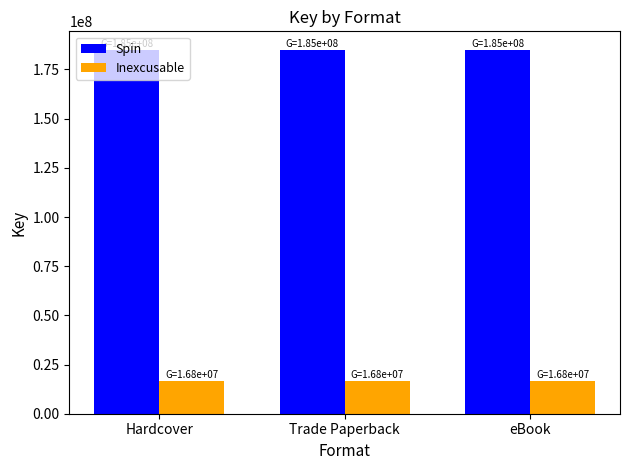

How many bars are there in each group?

2